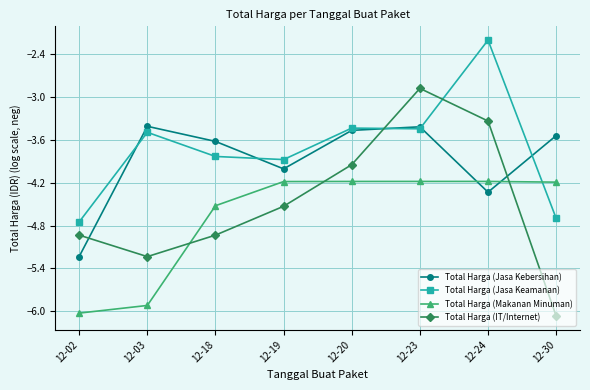

Where is Total Harga (IT/Internet) nearest to the value -4?

12-20